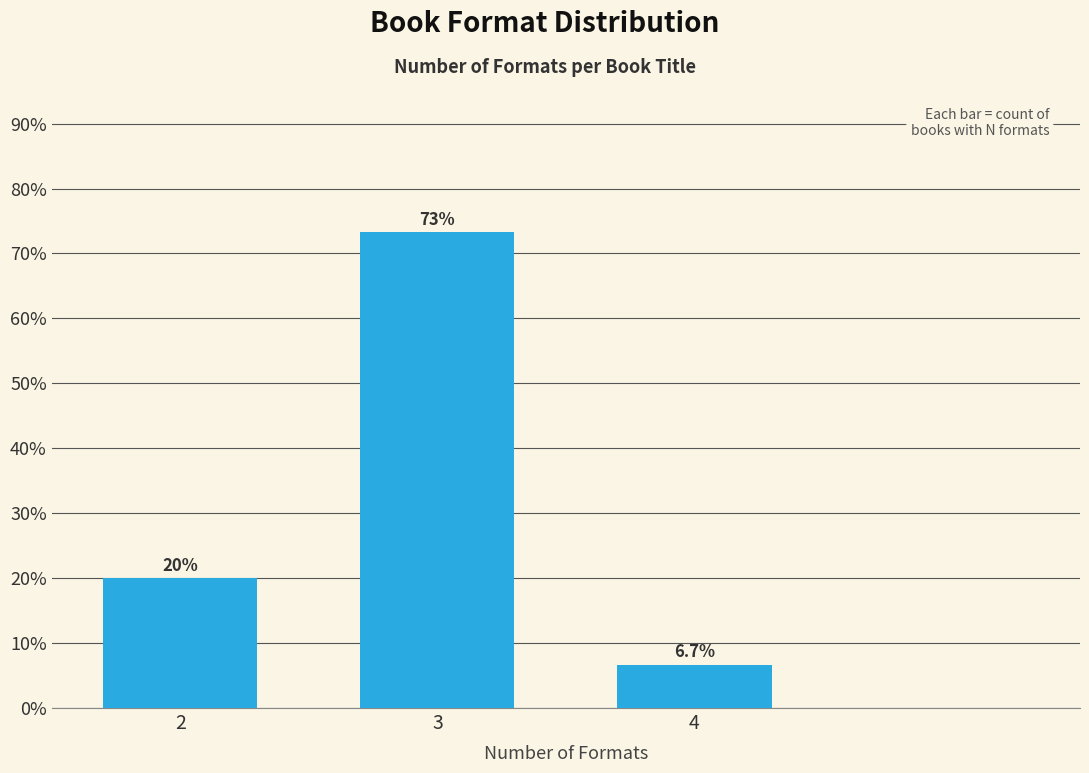

Reading left to right, extract all data points from this chart.

2=20.0	3=73.3	4=6.7